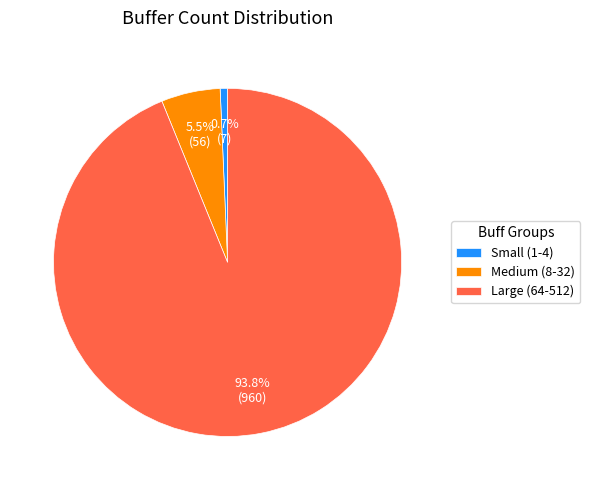

What is the smallest slice in the pie chart?

Small (1-4)